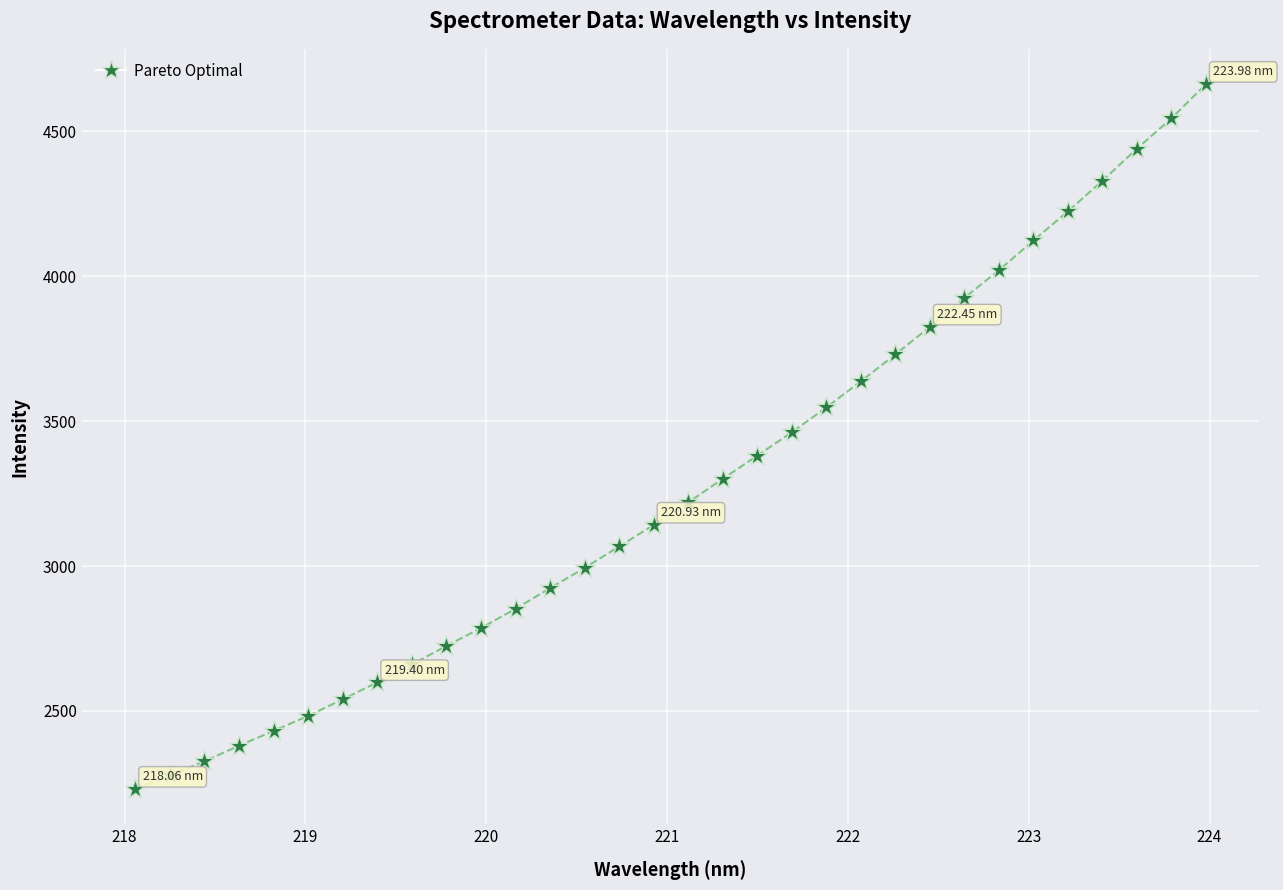

What is the range of X values (max minus min)?

5.9